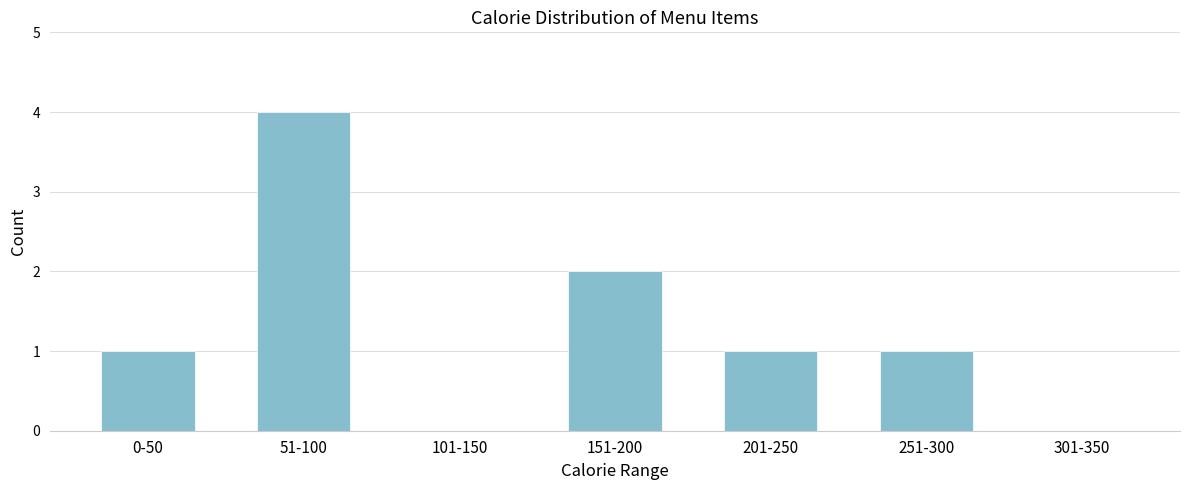

Reading left to right, what are all the values shown in this chart?

0-50=1	51-100=4	101-150=0	151-200=2	201-250=1	251-300=1	301-350=0